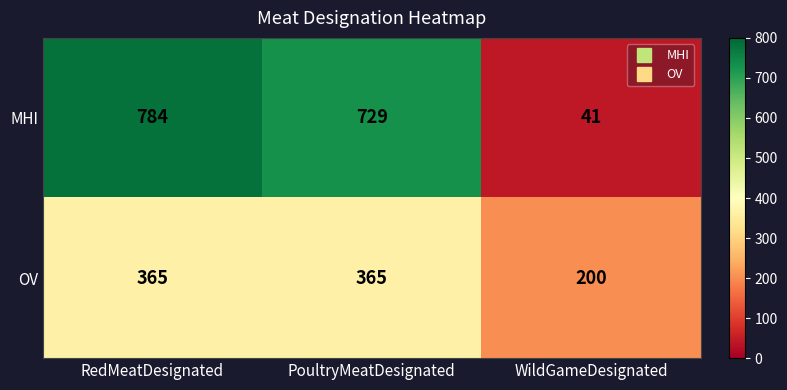

Which series has the largest range (max minus min)?

MHI